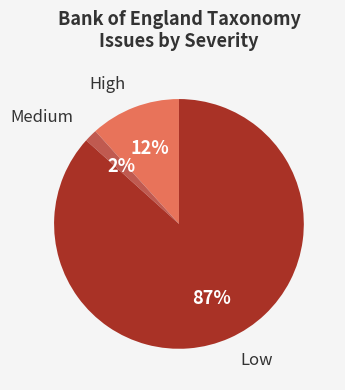

To the nearest percent, what is the average slice percentage?

33%